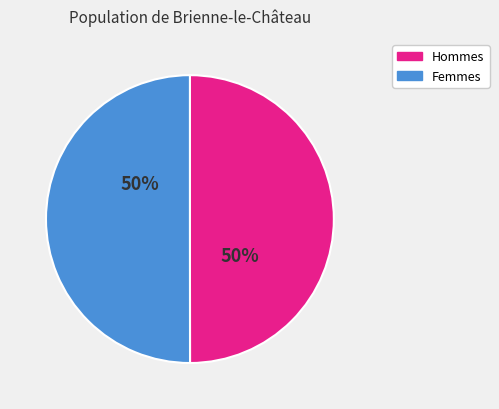

To the nearest percent, what is the combined percentage of Femmes and Hommes?

100%